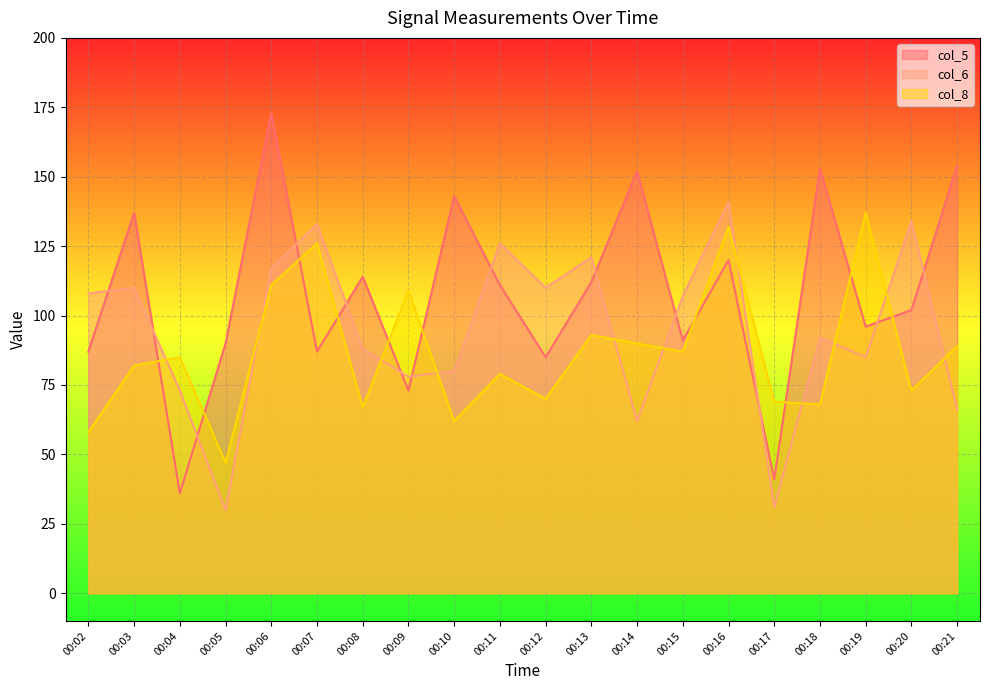

The value of col_8 at 00:15 is 87. True or false?

True